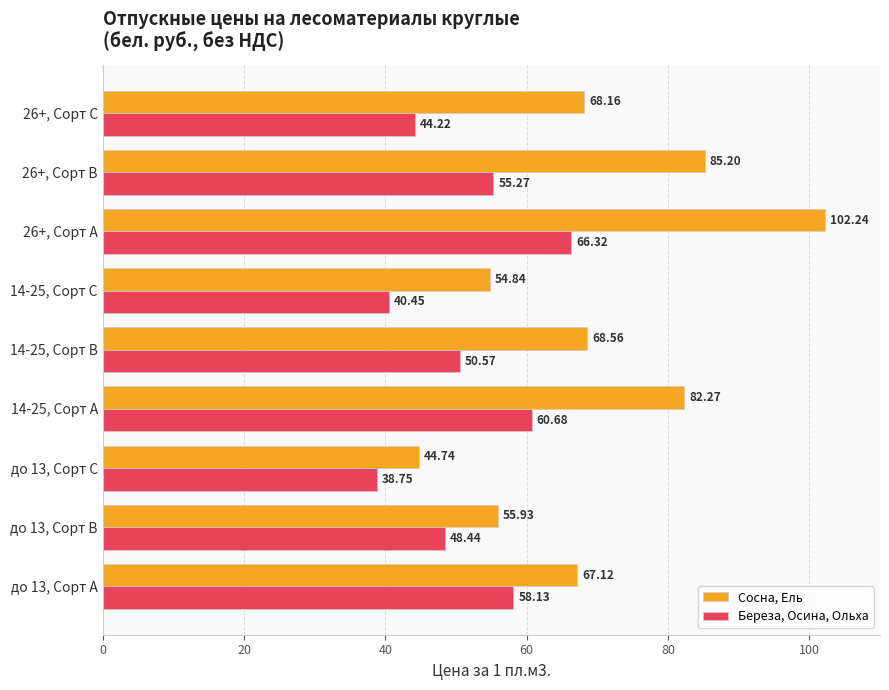

What is the maximum value for Сосна, Ель?

102.2